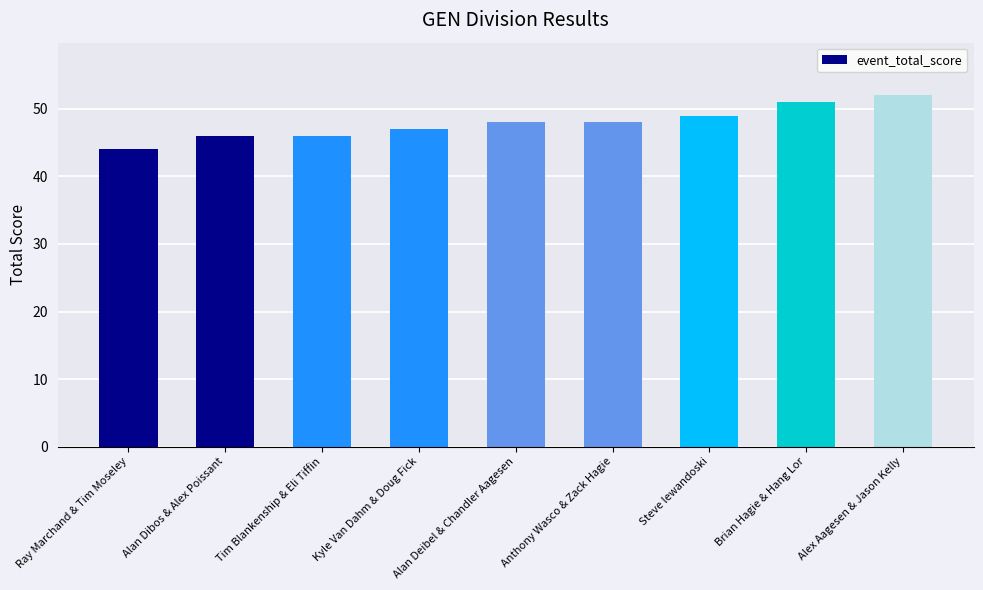

What is the change in value from Ray Marchand & Tim Moseley to Alan Dibos & Alex Poissant?

+2